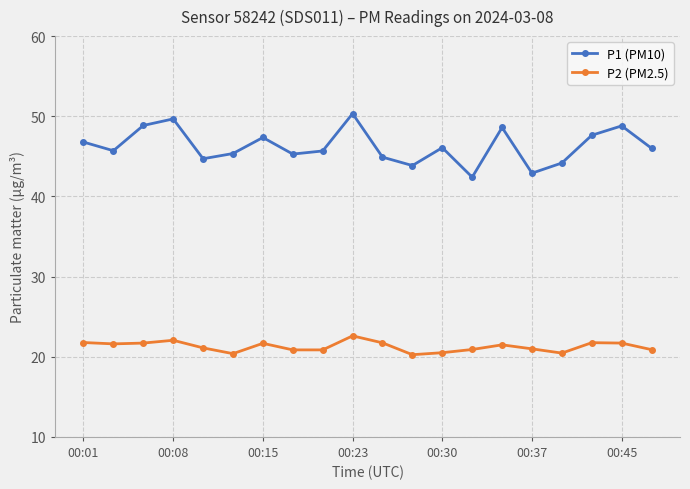

What is the value of the P1 (PM10) point at the 11th from the left?

44.9